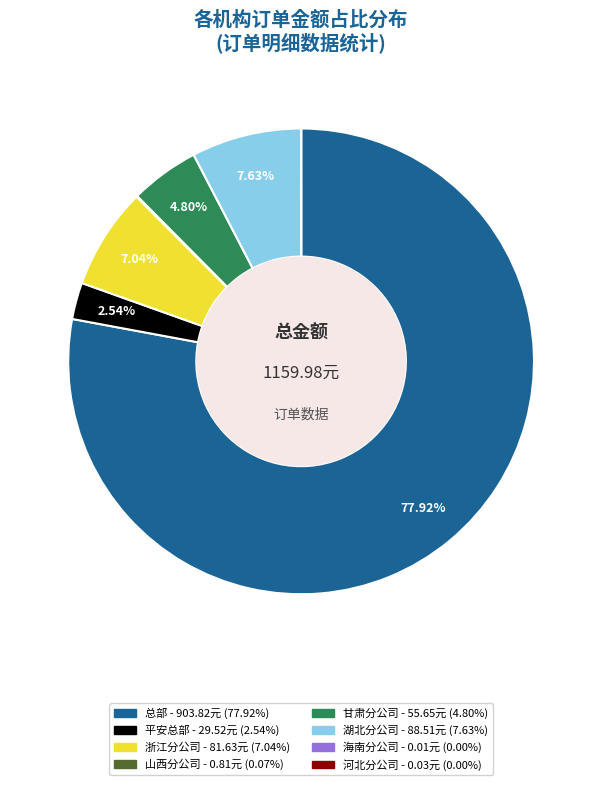

Is there a majority slice in this chart?

Yes